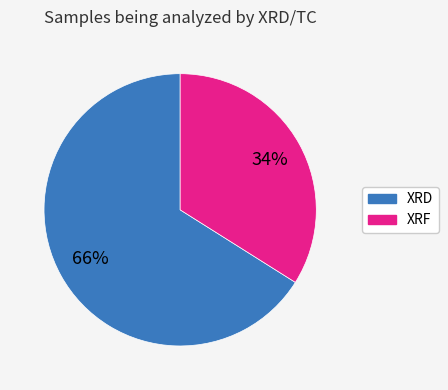

To the nearest percent, what is the difference between the largest and smallest slice percentages?

32%